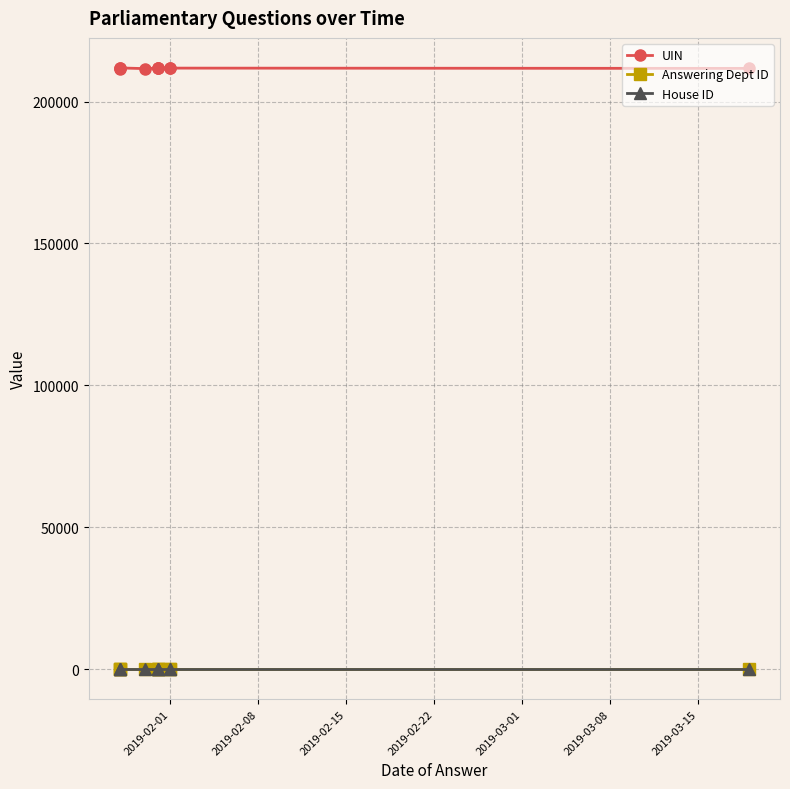

Is it true that UIN equals 118046 at 2019-03-08?

False